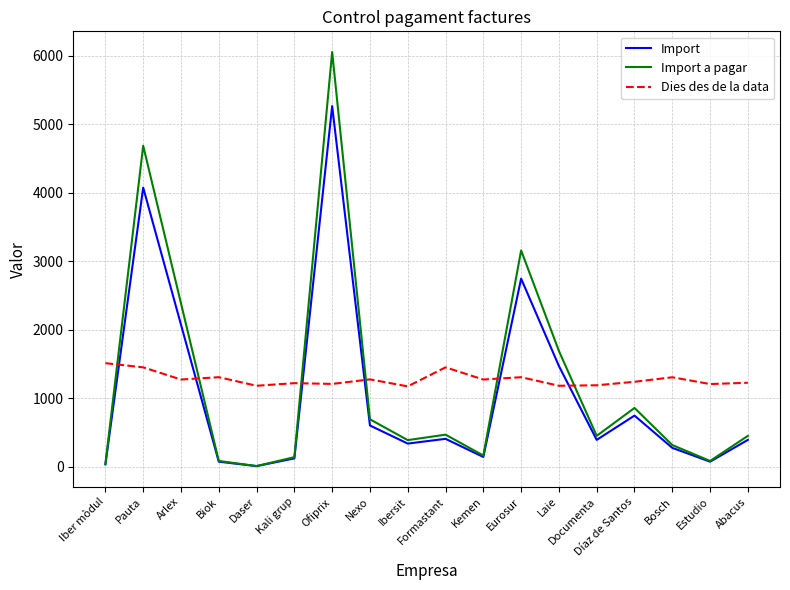

True or false: Dies des de la data has a value of 1208.0 at Ofiprix.

True